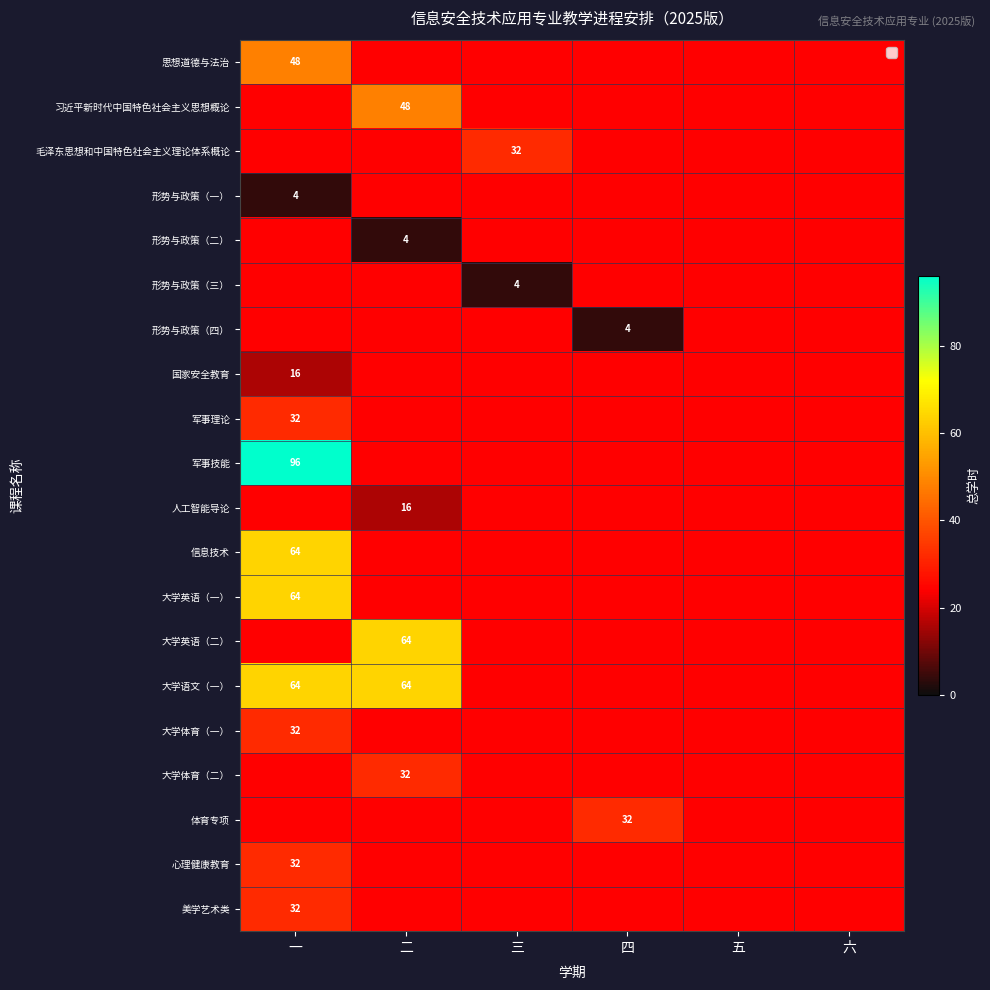

What is the difference between the maximum and second lowest values in the 大学英语（二） series?

64